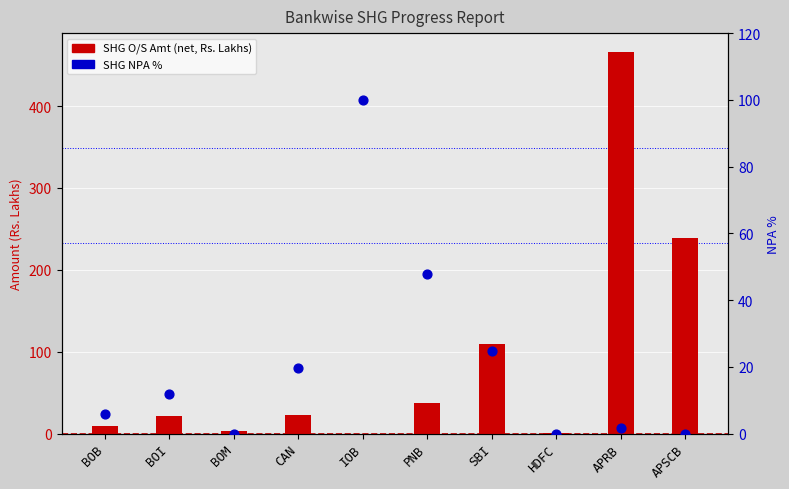

At which category is the sum across all series the highest?

APRB